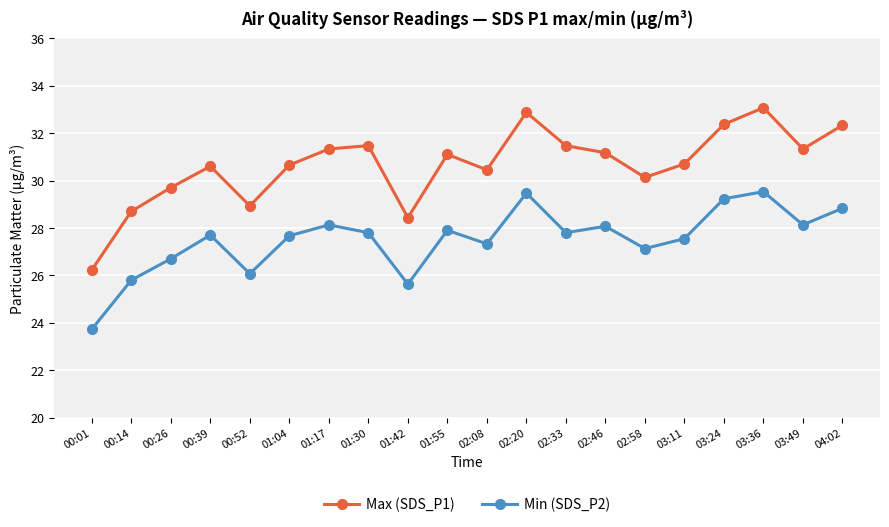

What is the average value of the Max (SDS_P1) series?

30.7